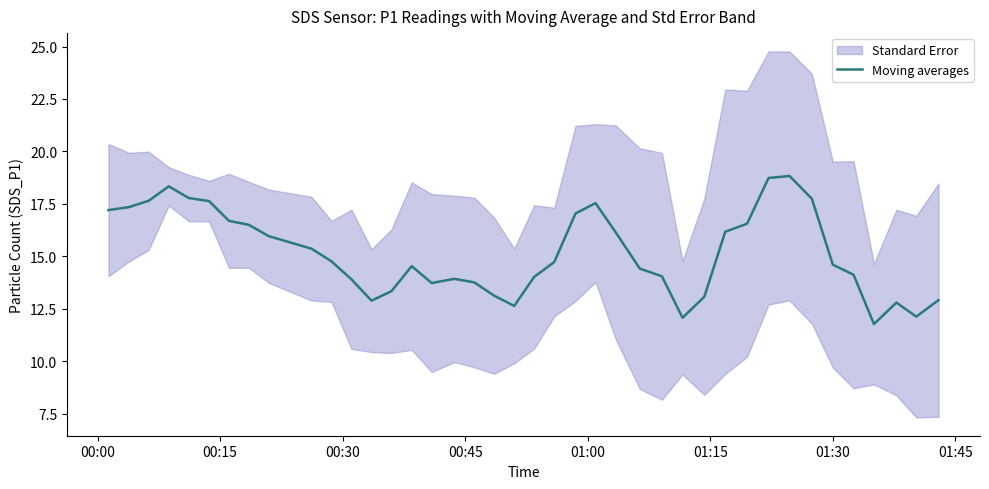

True or false: there are more than 0 points higher than both neighbors.

True